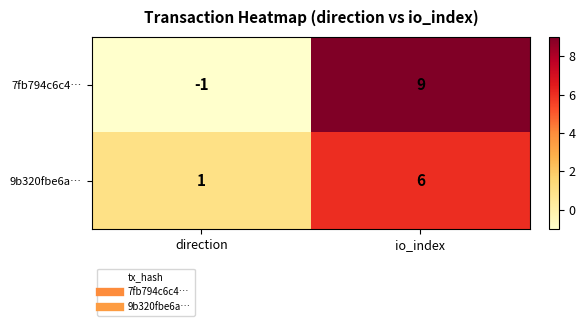

Reading left to right, extract all data points from this chart.

7fb794c6c4…: -1	9
9b320fbe6a…: 1	6